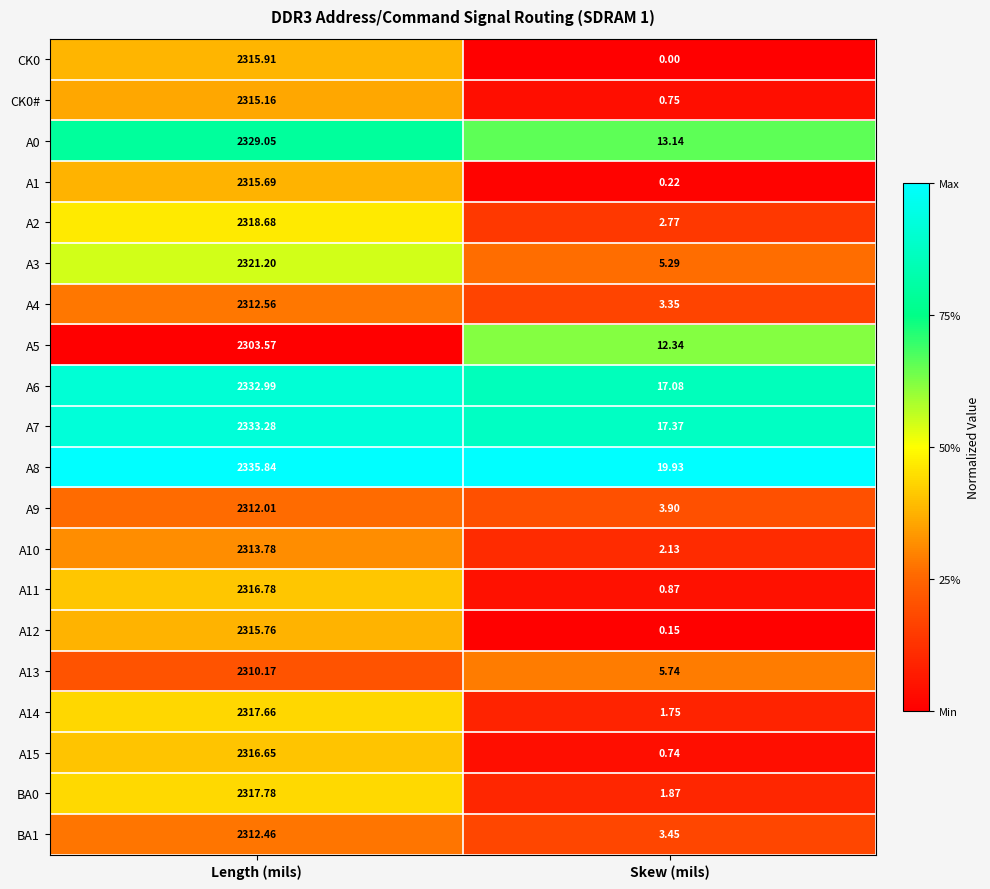

List the series in order of their peak value, lowest first.

A5, A13, A9, BA1, A4, A10, CK0#, A1, A12, CK0, A15, A11, A14, BA0, A2, A3, A0, A6, A7, A8